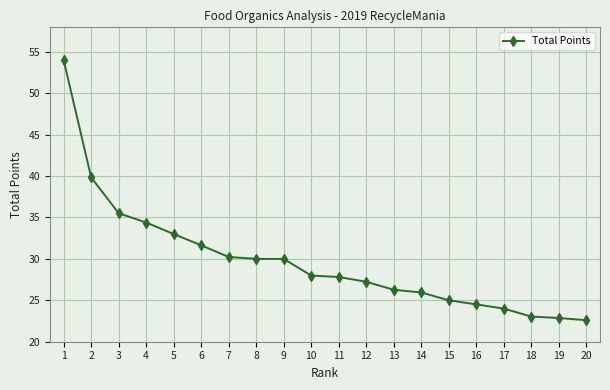

What is the difference between the maximum and minimum values?

31.4